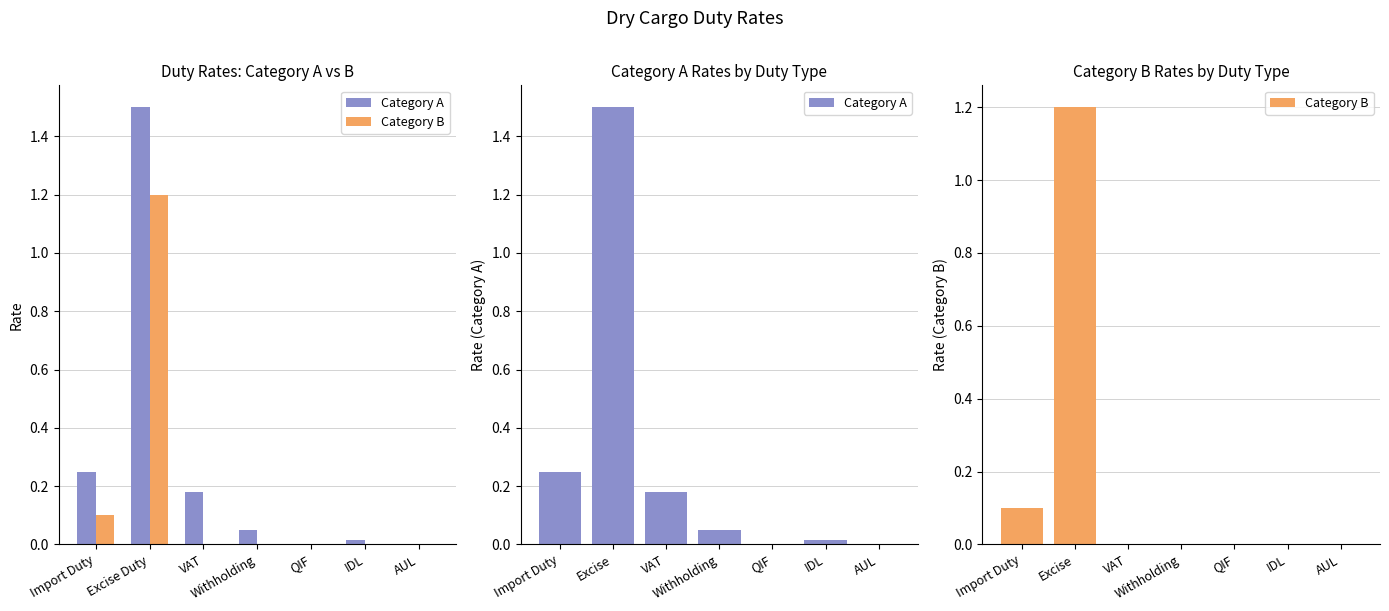

List the labels in order of Category A value, smallest first.

QIF, AUL, IDL, Withholding, VAT, Import Duty, Excise